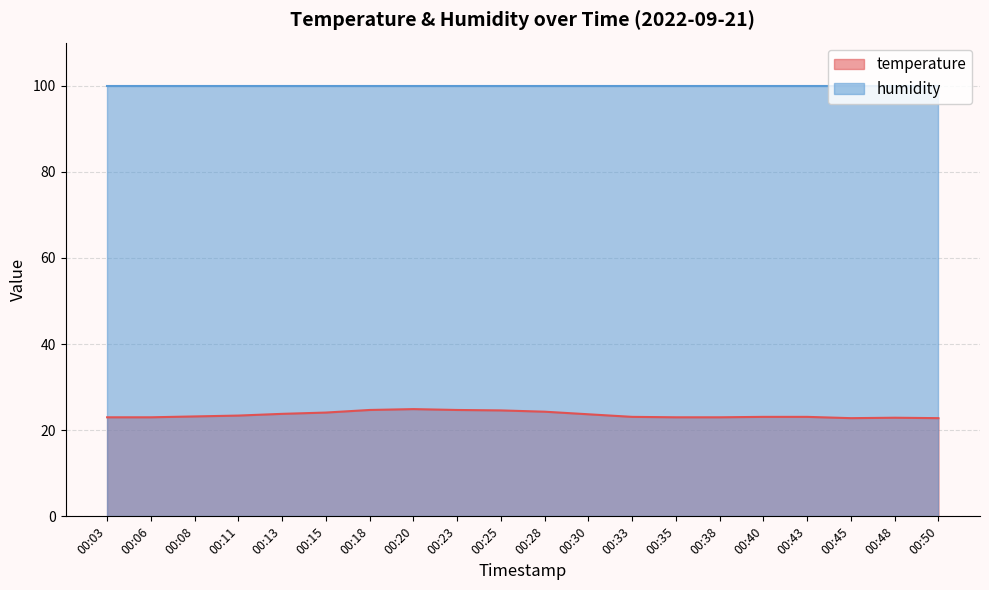

Where is the first local minimum?

00:45